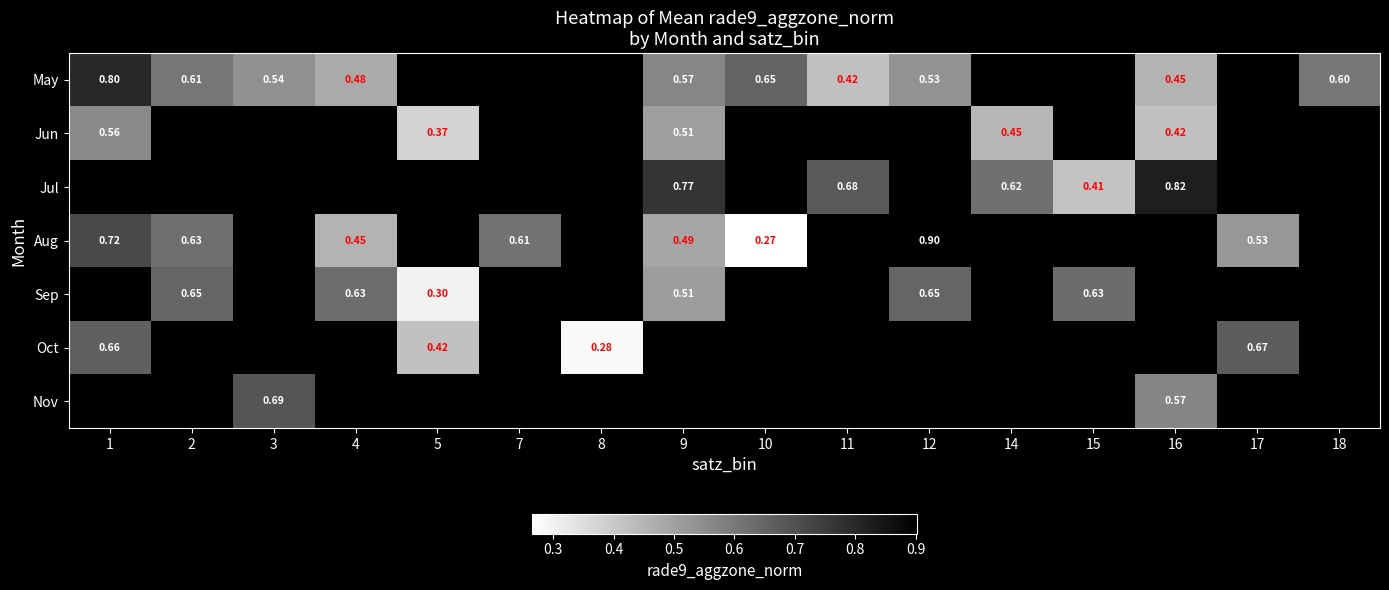

Is the value of May at 16 greater than the value of Sep at 5?

Yes